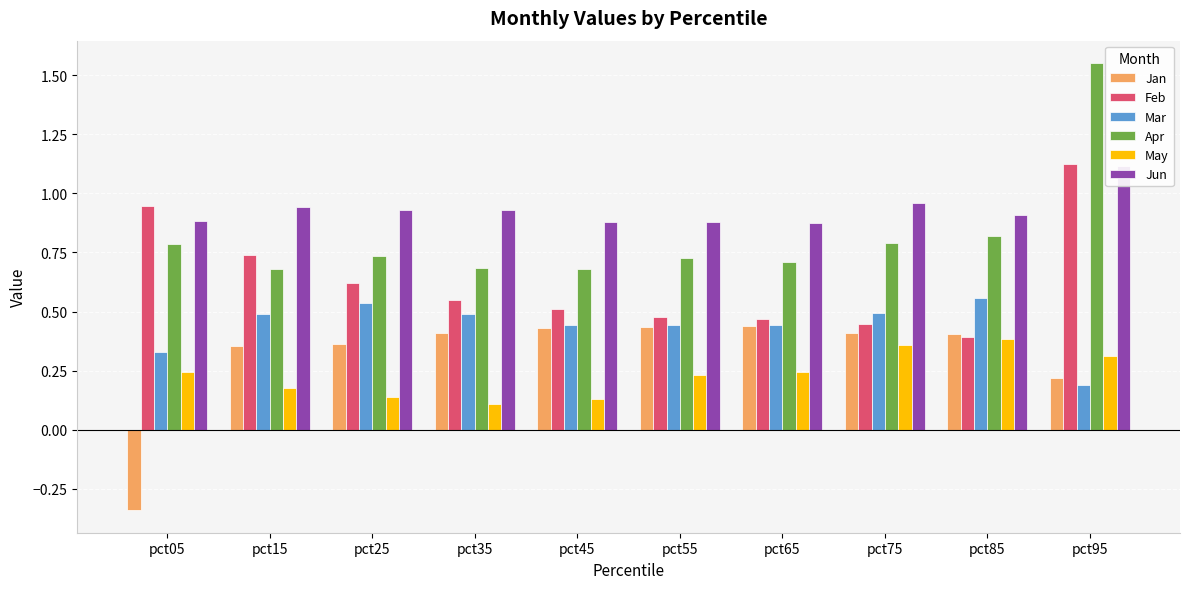

How many bars are there in each group?

6